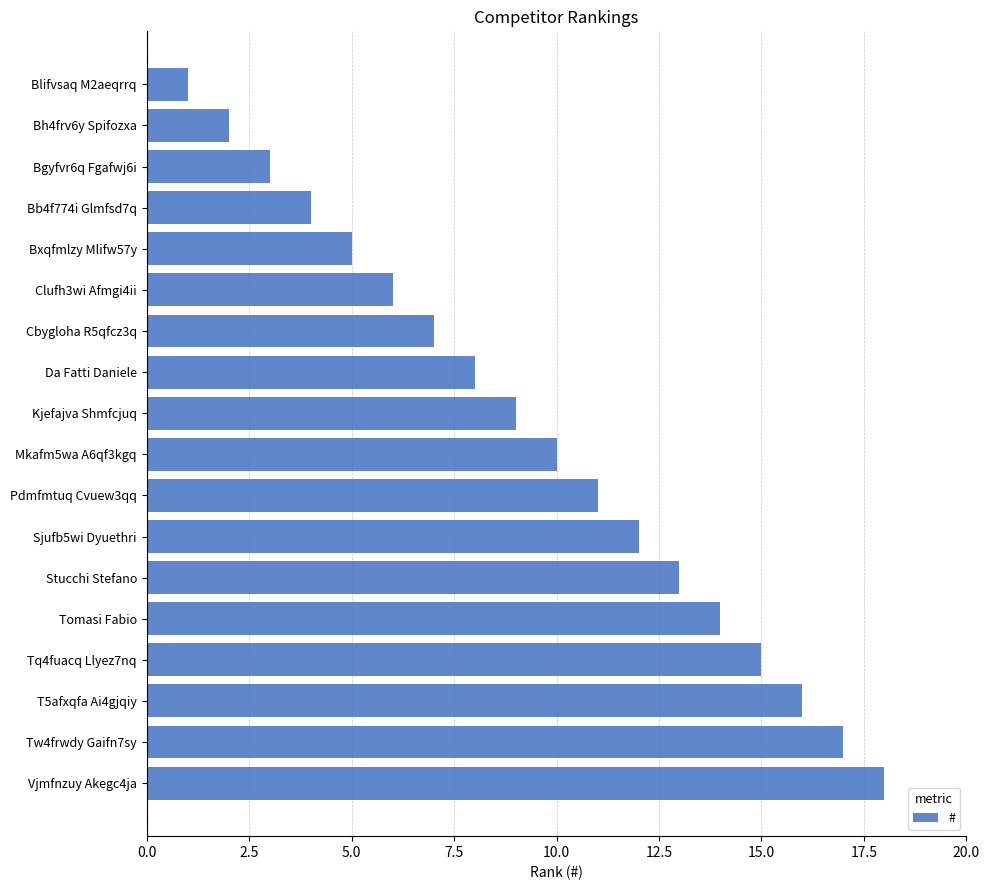

What is the label of the 9th bar from the top?

Kjefajva Shmfcjuq